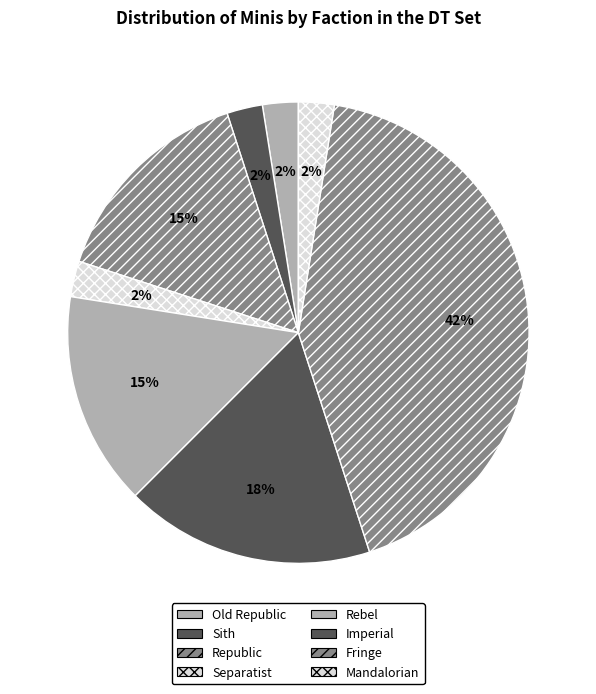

How many slices are in this pie chart?

8